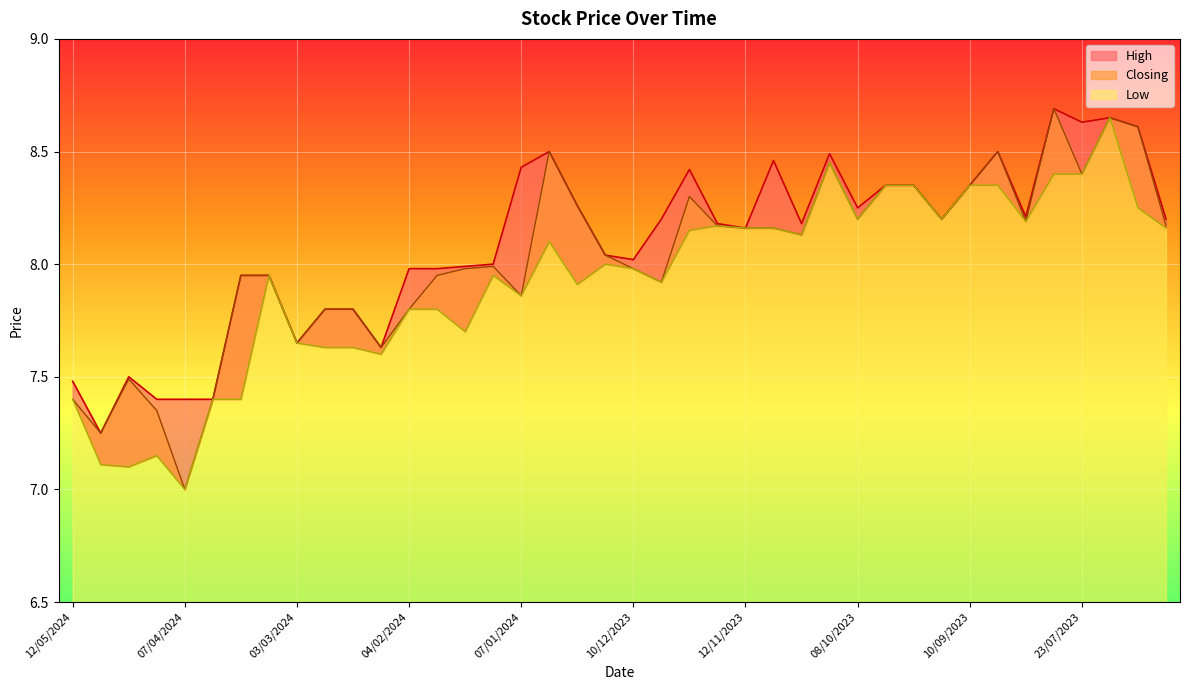

What is the value of the Low point at the 16th from the left?

8.0